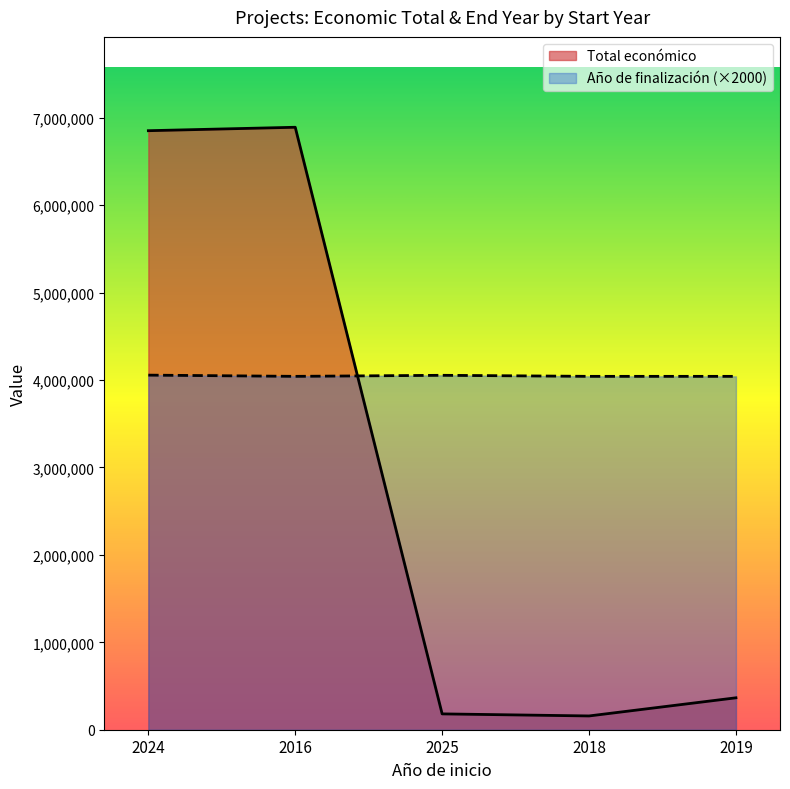

Rank the series by their maximum value, from lowest to highest.

Año de finalización (×2000), Total económico